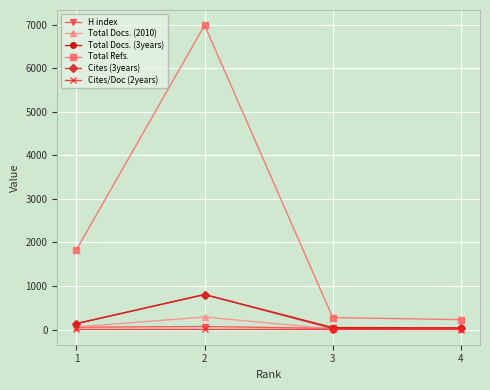

Which series has the largest range (max minus min)?

Total Refs.